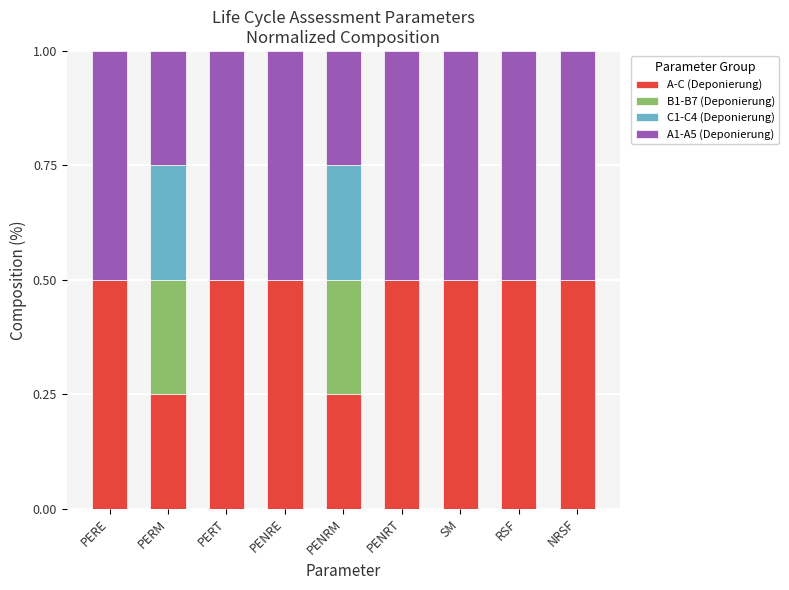

Is it true that A-C (Deponierung) equals 0.8 at PERE?

False